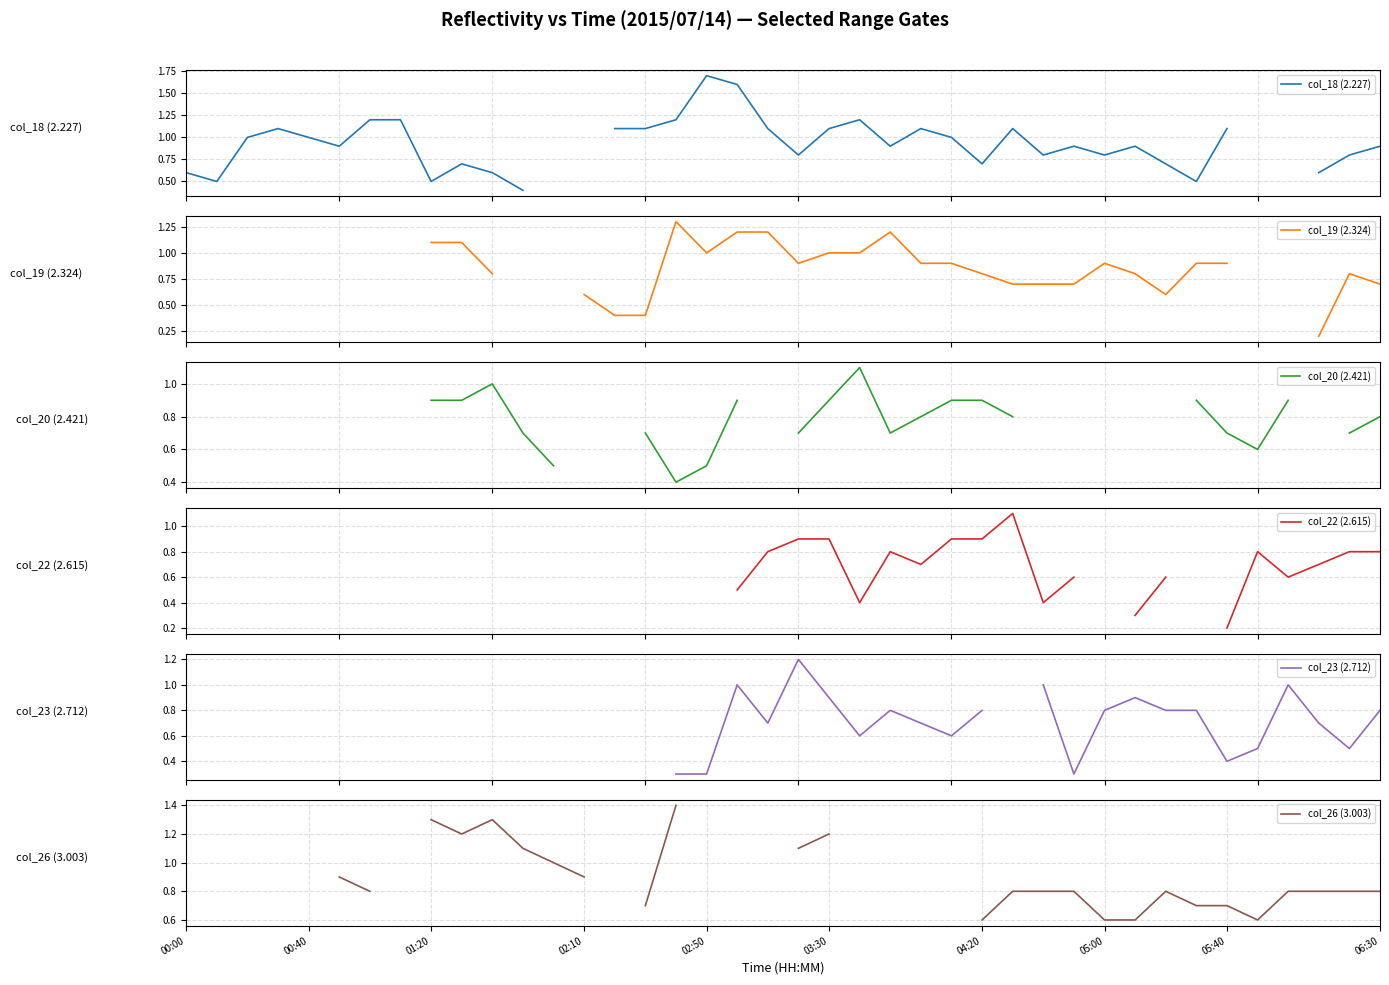

At which label does col_19 (2.324) reach its minimum?

37